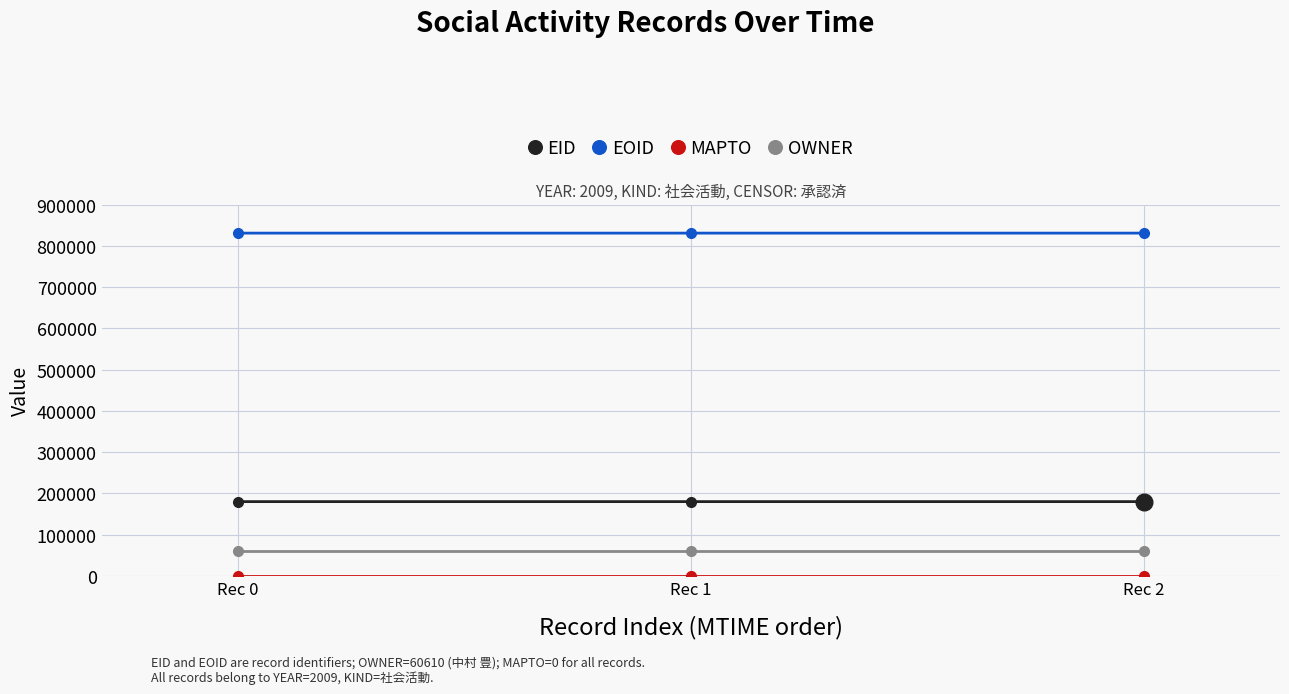

The value of EID at Rec 0 is 179863. True or false?

True